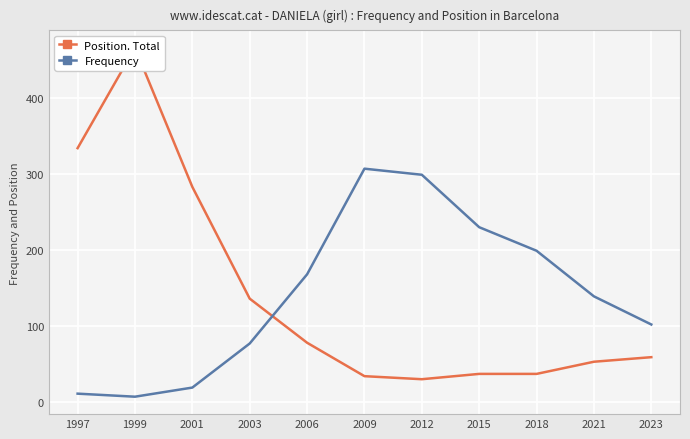

Reading right to left, what are all the values shown in this chart?

Position. Total: 2023=59	2021=53	2018=37	2015=37	2012=30	2009=34	2006=78	2003=136	2001=283	1999=466	1997=334
Frequency: 2023=102	2021=139	2018=199	2015=230	2012=299	2009=307	2006=168	2003=77	2001=19	1999=7	1997=11